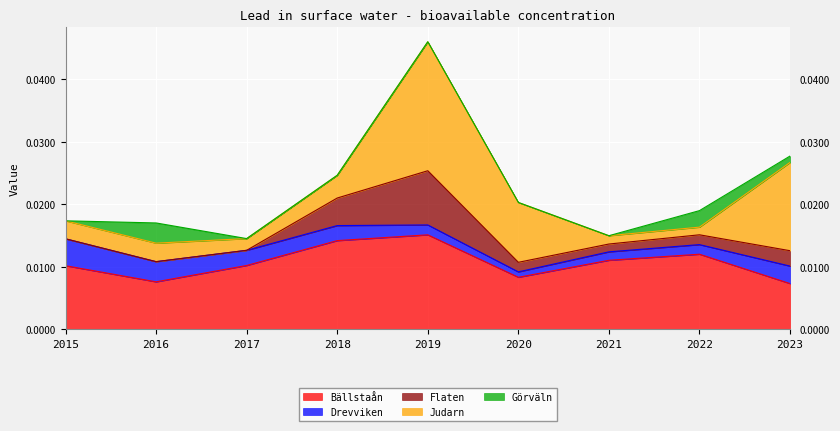

Is the value of Judarn at 2023 greater than the value of Drevviken at 2023?

Yes